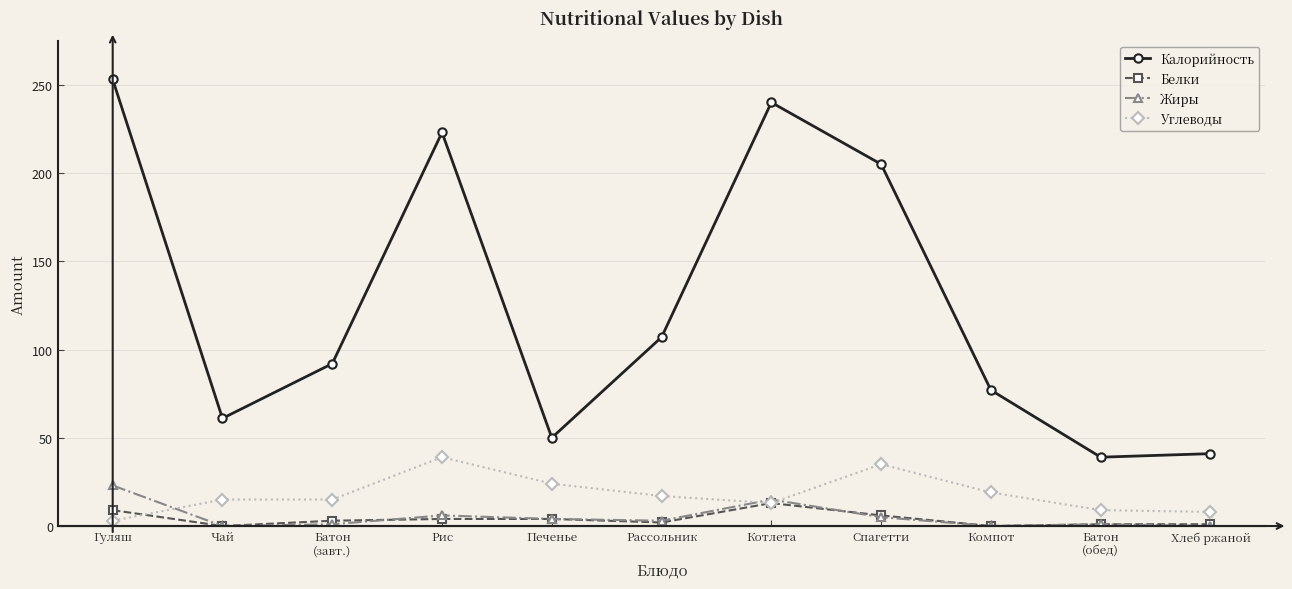

Where is the first local minimum for Белки?

Чай